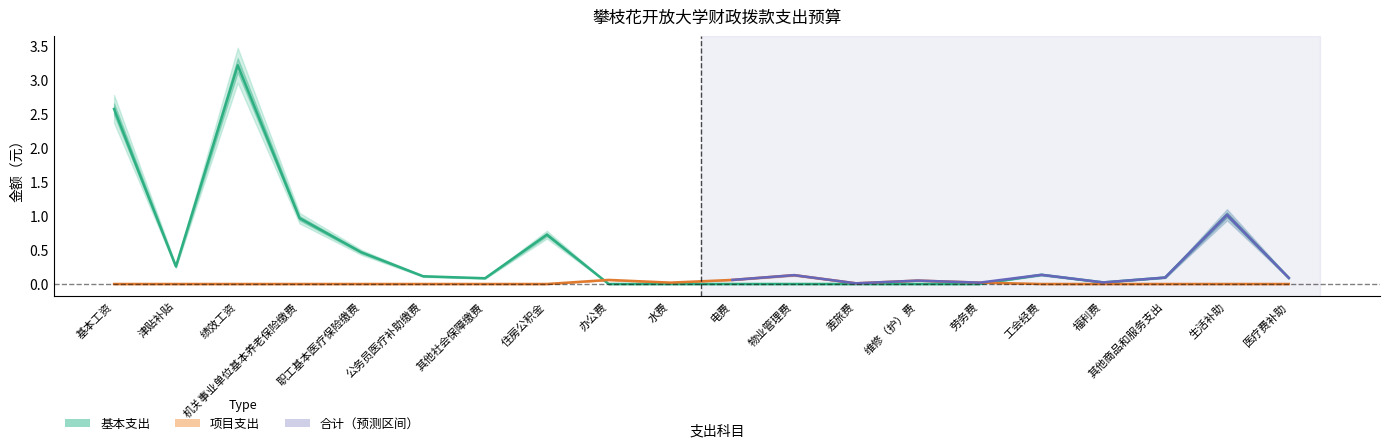

At which label does 基本支出 reach its peak?

绩效工资